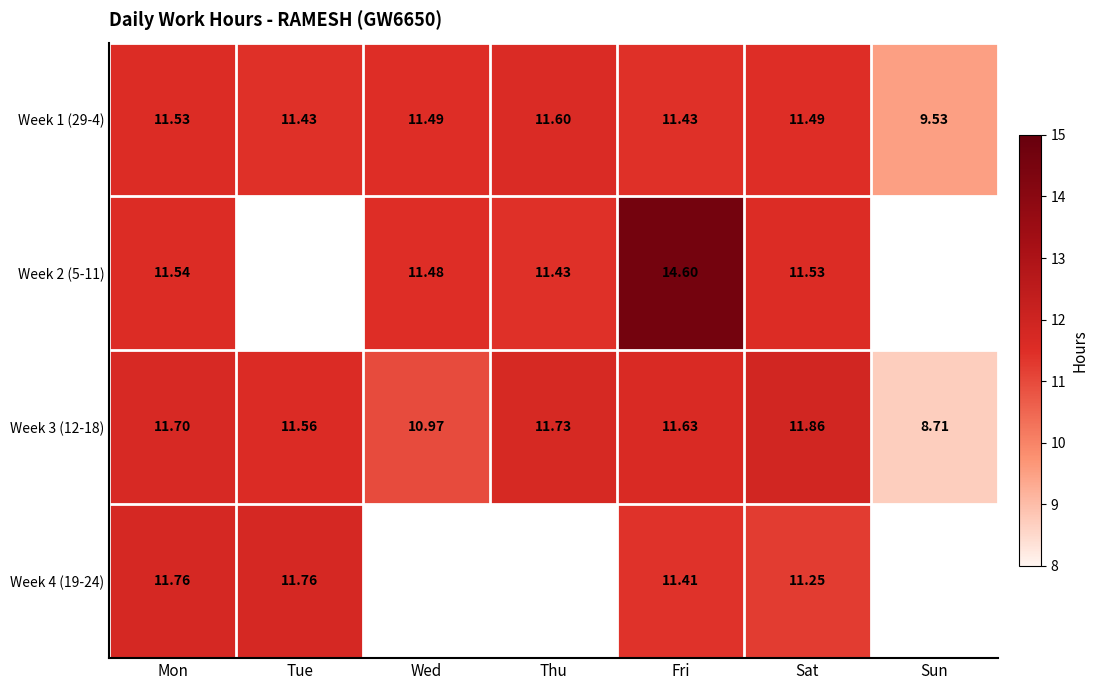

Where does the Week 3 (12-18) series first go above 11?

Mon